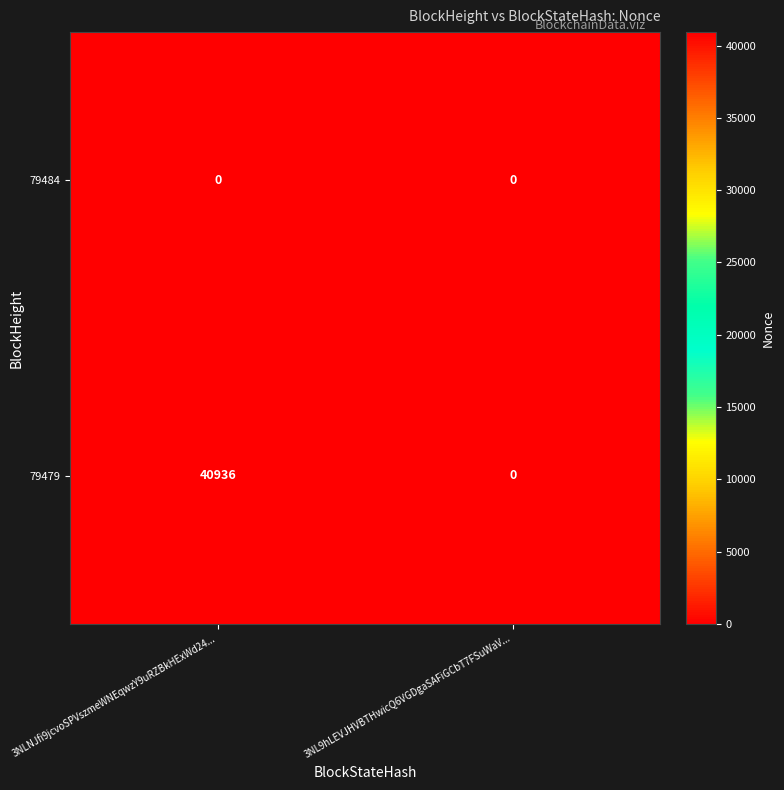

At which category is the sum across all series the highest?

3NLNJfi9jcvoSPVszmeWNEqwzY9uRZBkHExWd24...